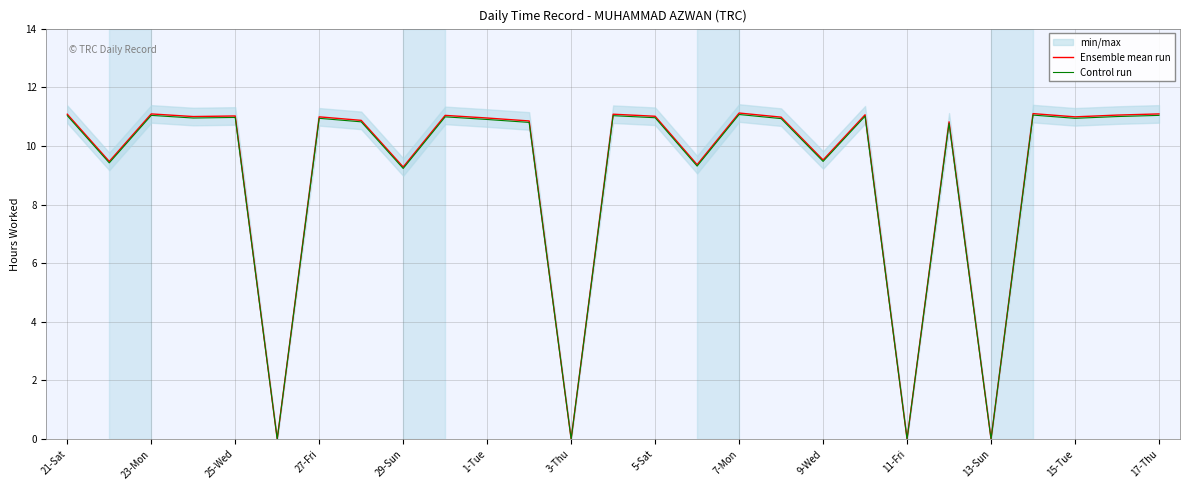

How many interior local valleys does the Ensemble mean run series have?

10